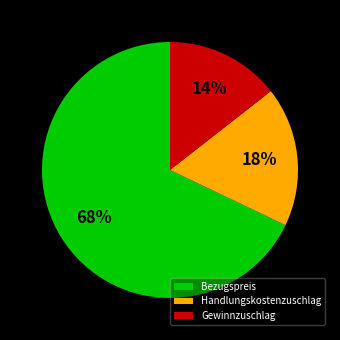

To the nearest percent, what is the average slice percentage?

33%